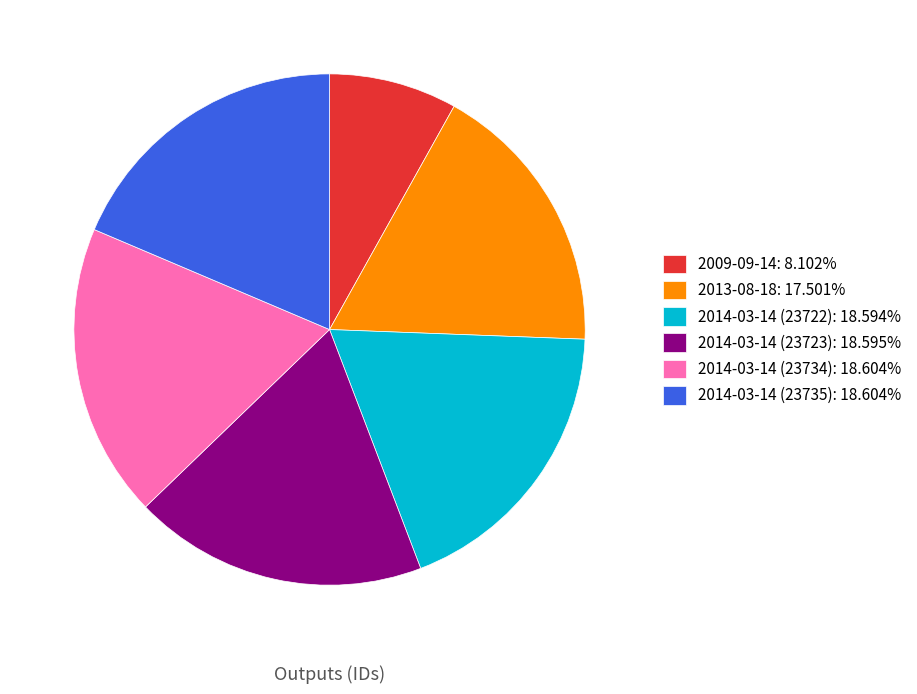

The 2014-03-14 (23723) slice represents 19% of the pie. True or false?

True